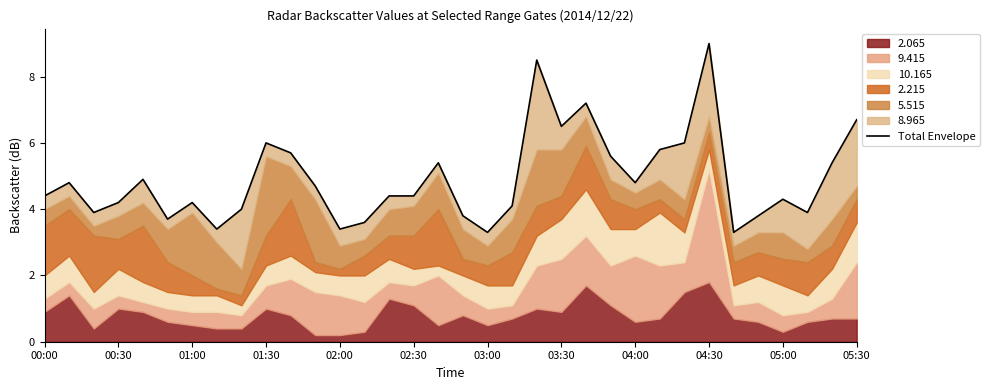

How many lines are shown in the chart?

1